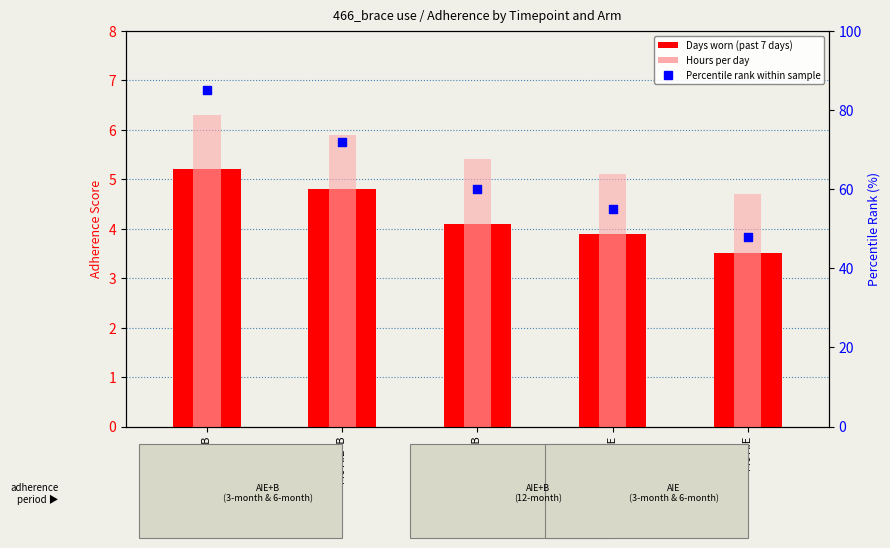

What is the total value across all series at M12 AIE+B?

69.5